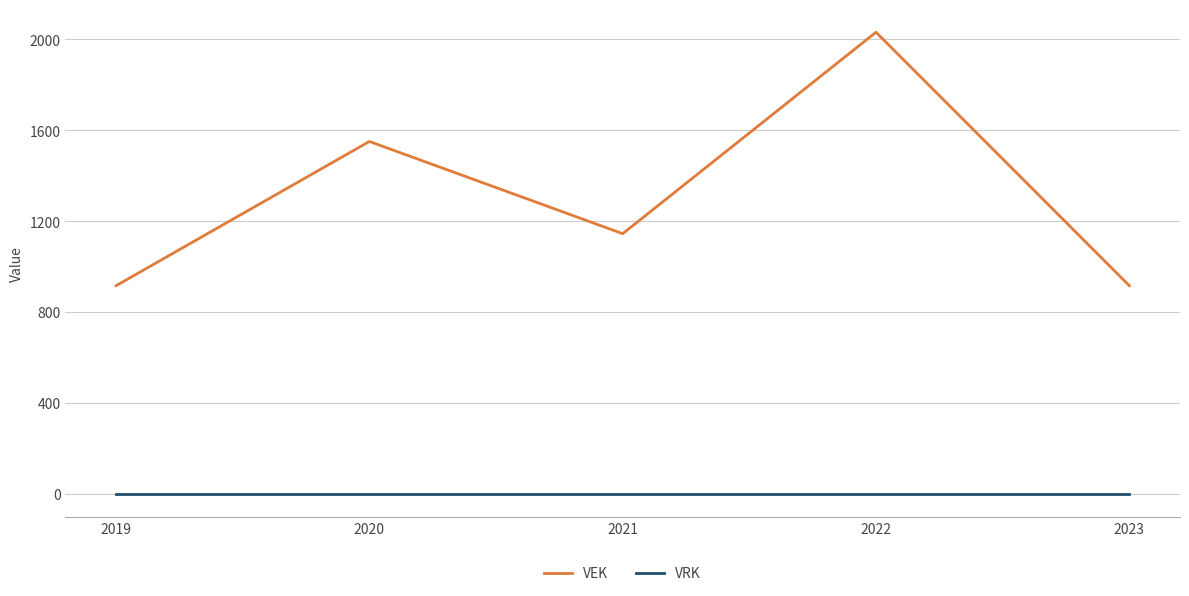

What are all the series names shown in the legend?

VEK, VRK